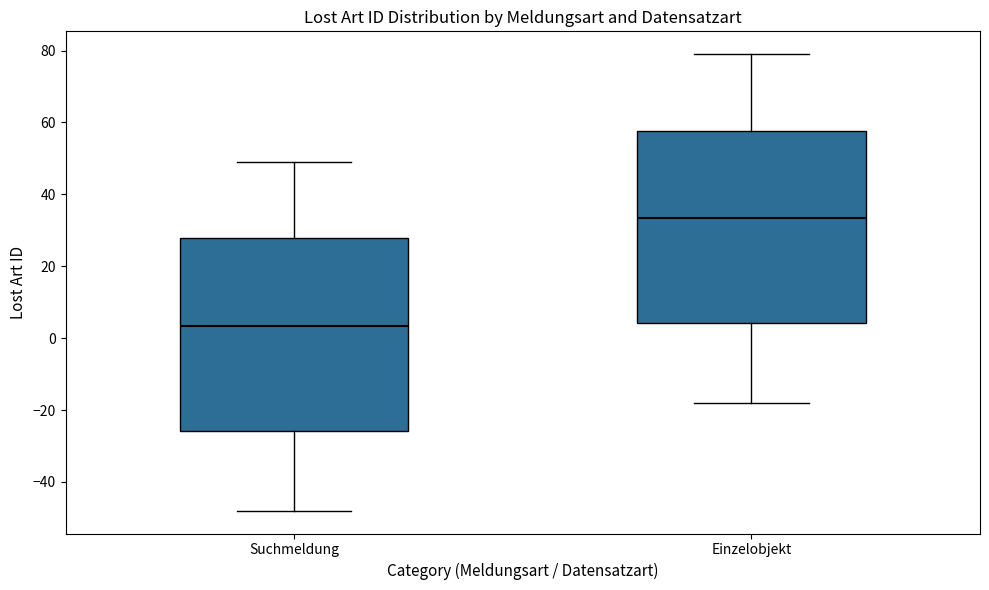

Which box's median line is the highest?

Einzelobjekt